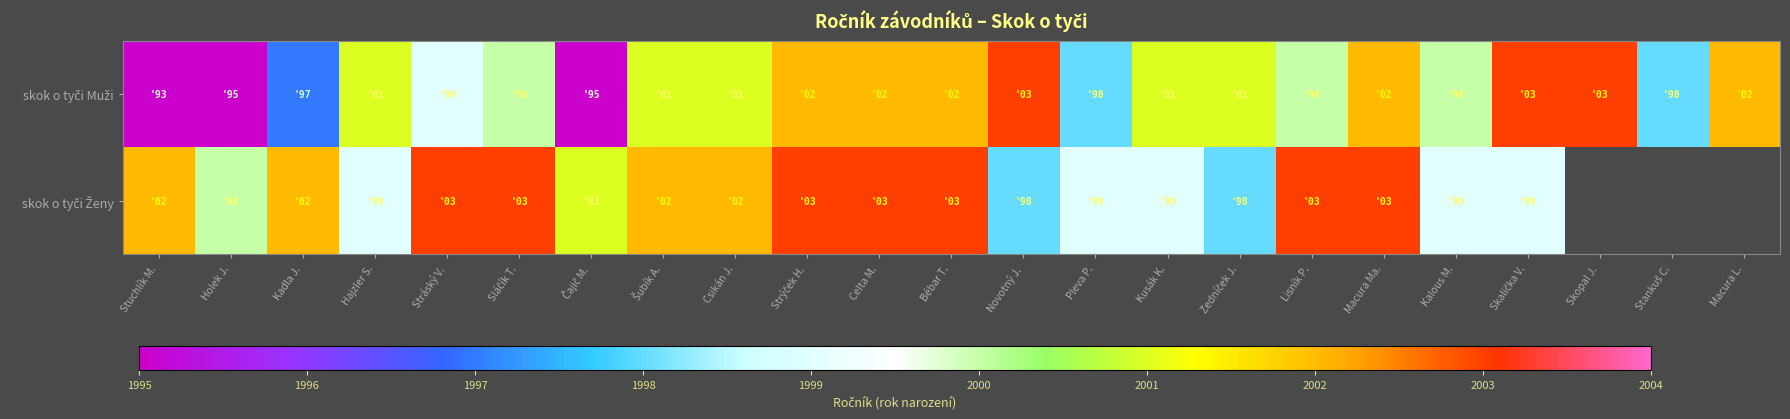

Which category has the lowest value across all series?

Stuchlík M.